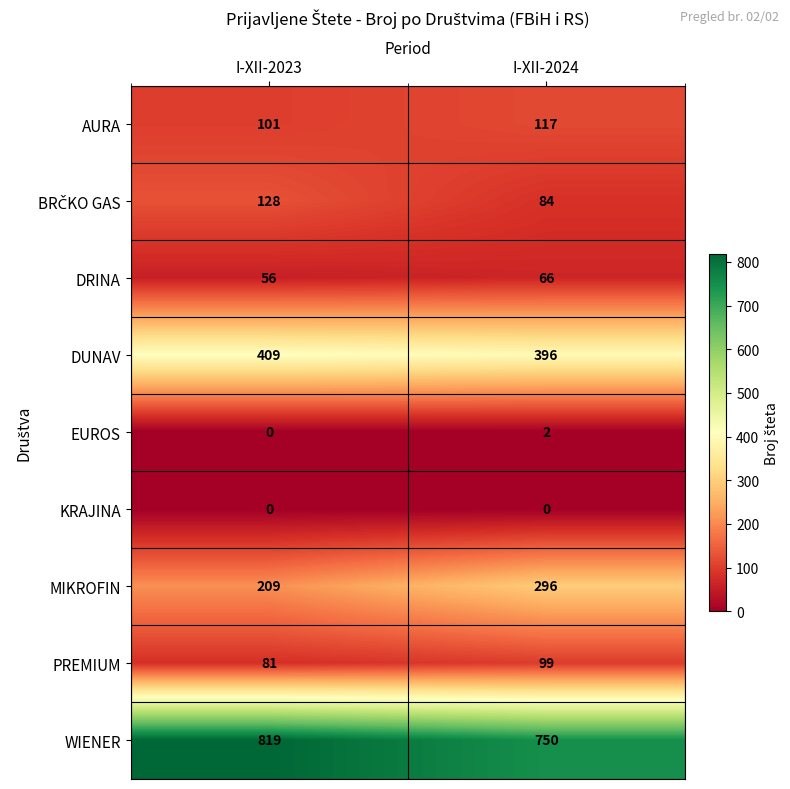

Which series has the largest total across all categories?

WIENER